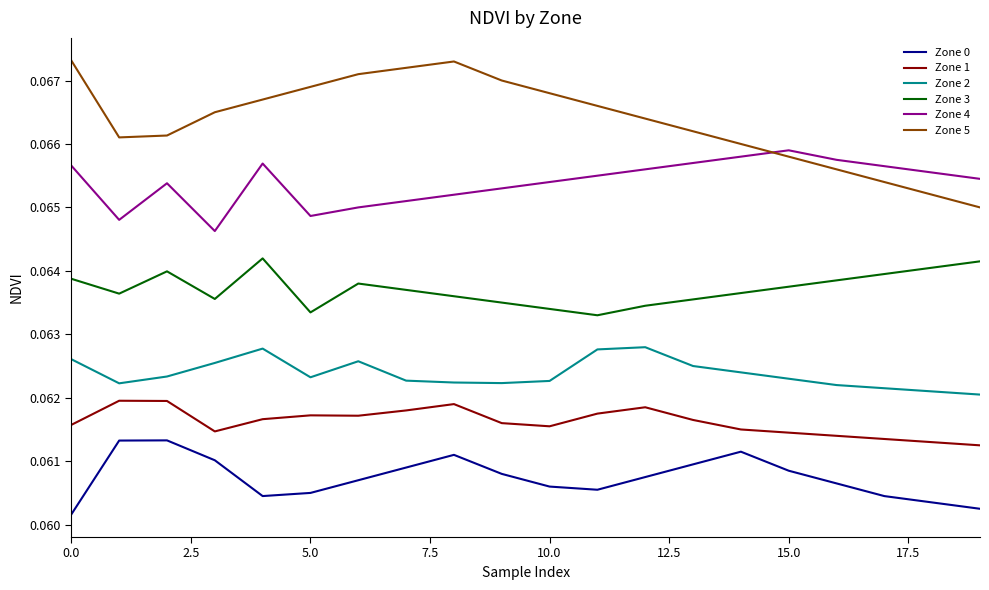

Rank the series by their maximum value, from highest to lowest.

Zone 5, Zone 4, Zone 3, Zone 2, Zone 1, Zone 0